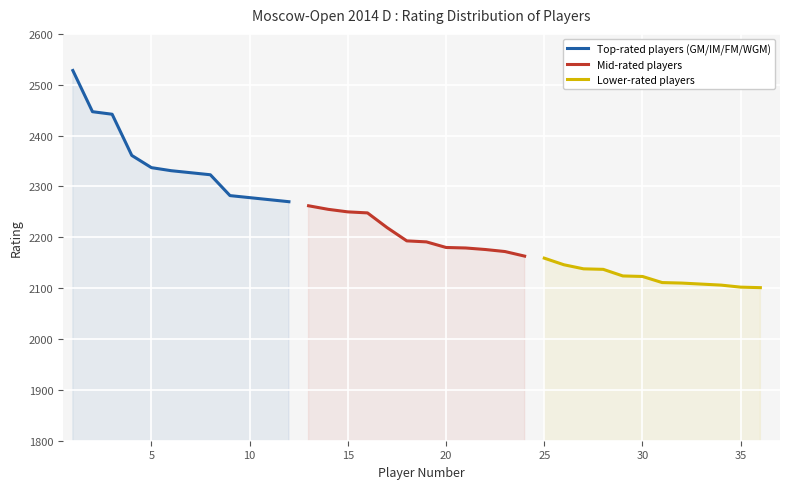

What is the average value of the Mid-rated players series?

2207